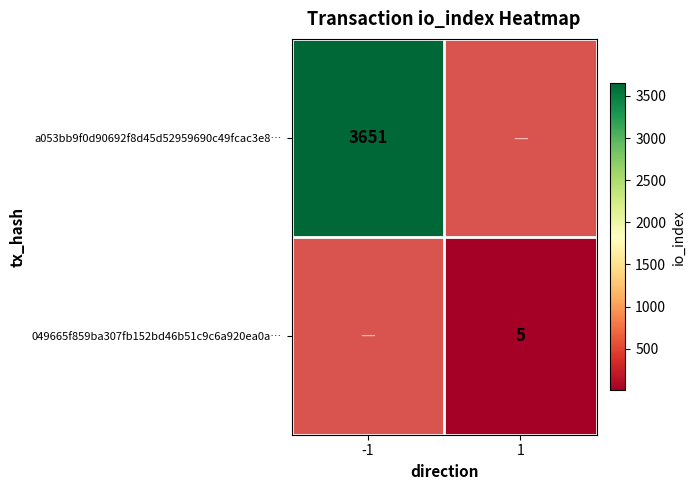

The value of 049665f859ba307fb152bd46b51c9c6a920ea0a… at 1 is 3. True or false?

False